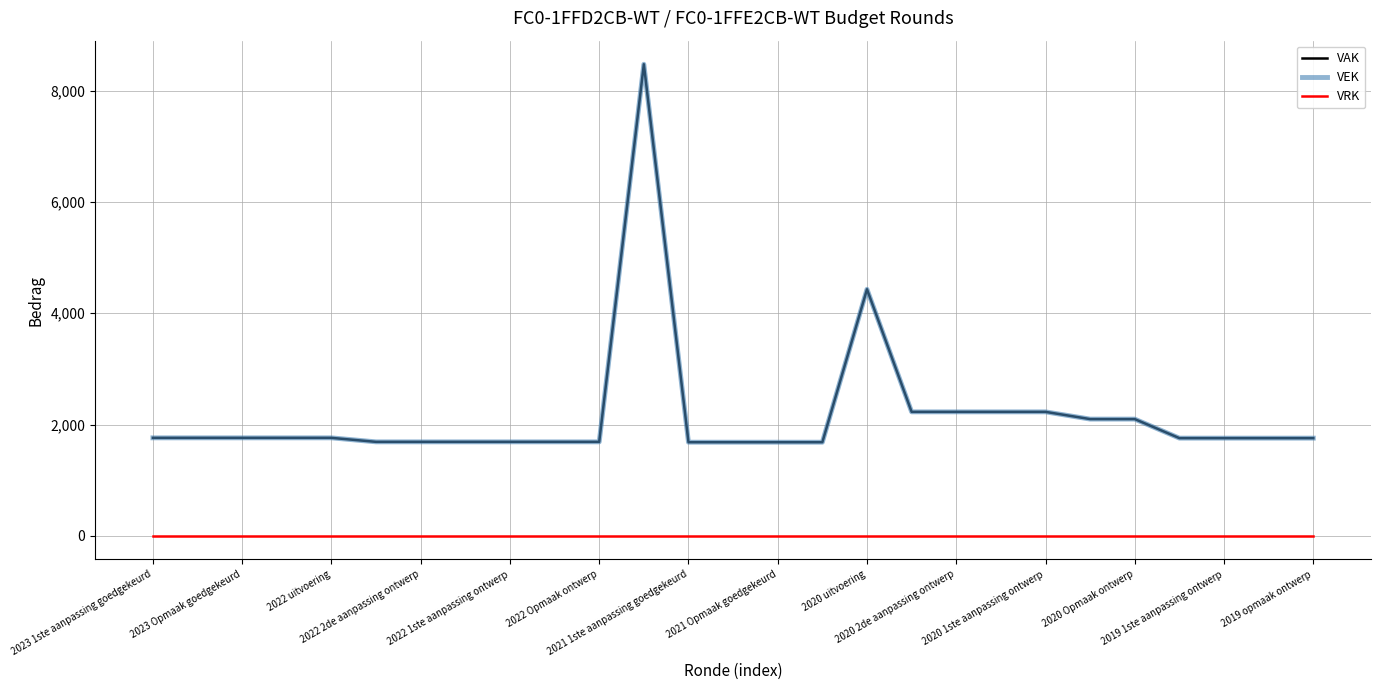

Is this an area chart (filled region under the line)?

No